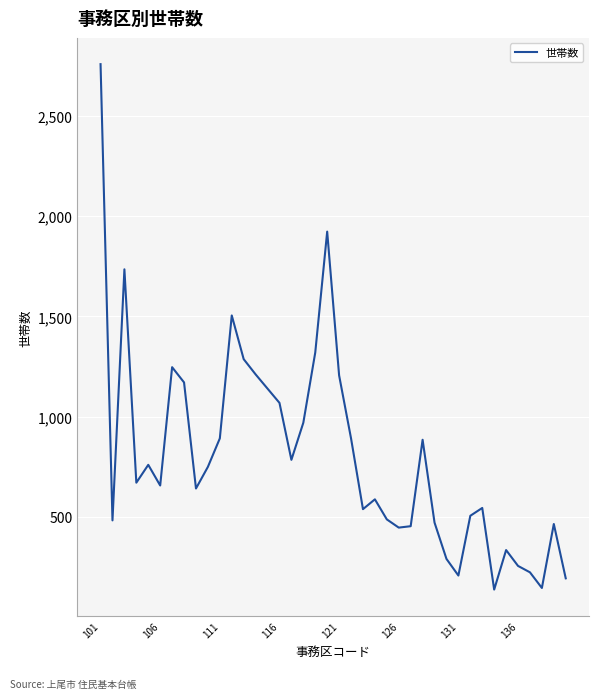

What is the smallest value displayed?

138